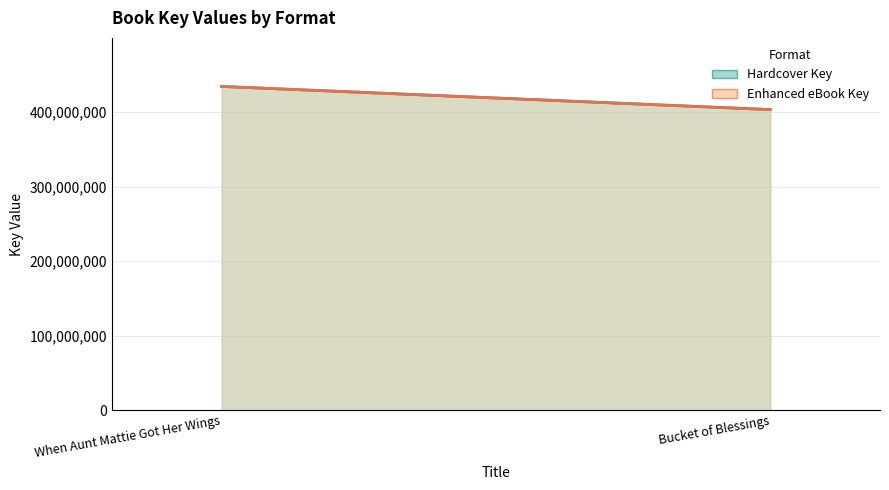

Is the value of Enhanced eBook Key at Bucket of Blessings greater than the value of Hardcover Key at When Aunt Mattie Got Her Wings?

No